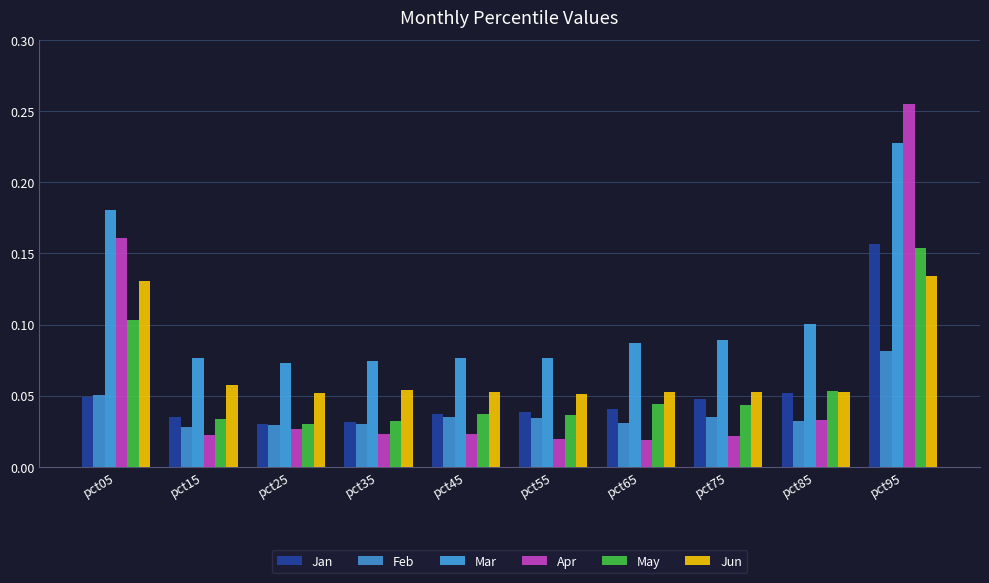

The Feb series shows 0.0 at pct75. True or false?

True